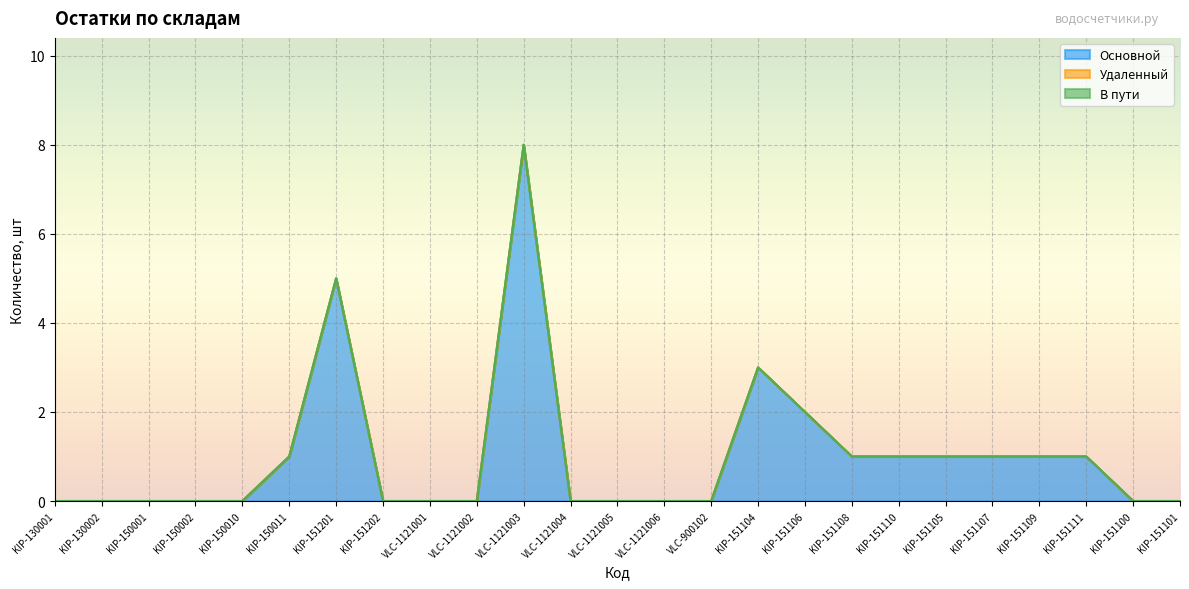

True or false: Удаленный has more than 0 points higher than both neighbors.

False